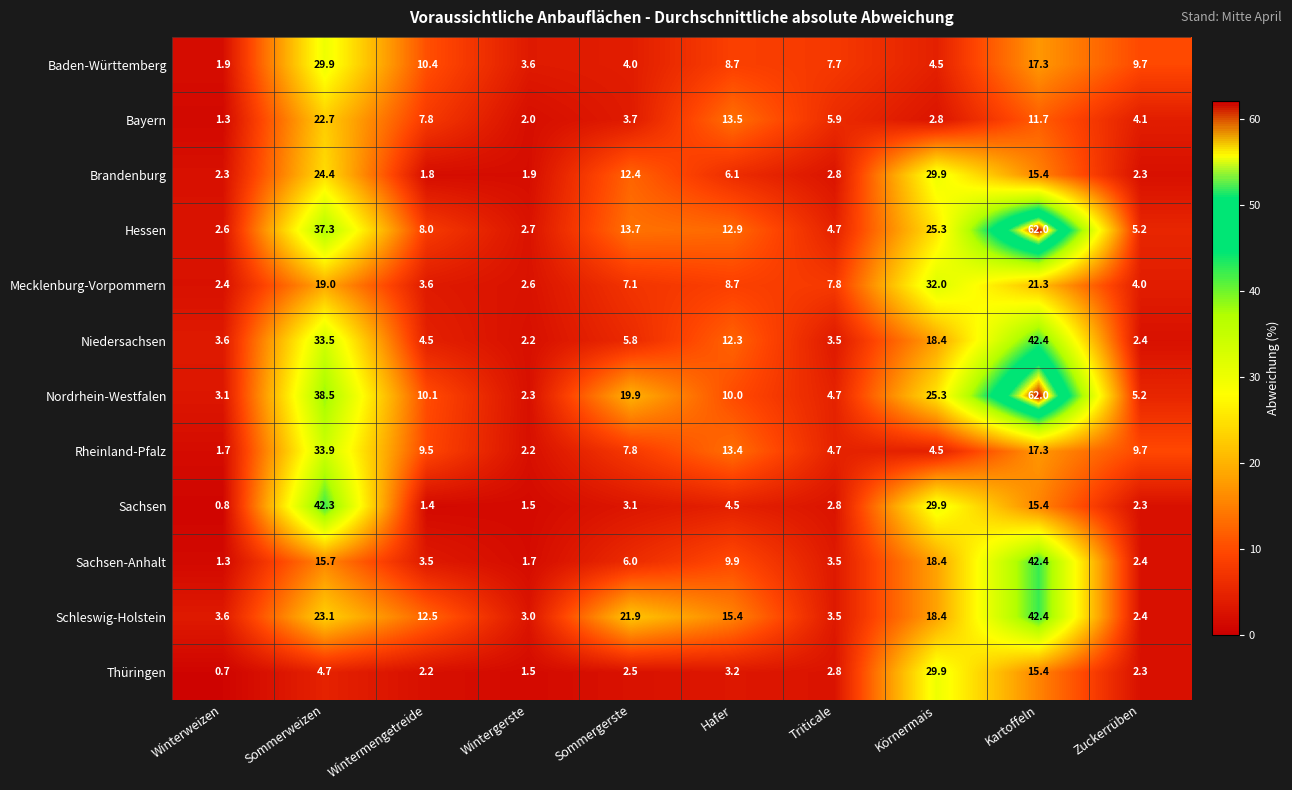

Count the number of categories in the chart.

10